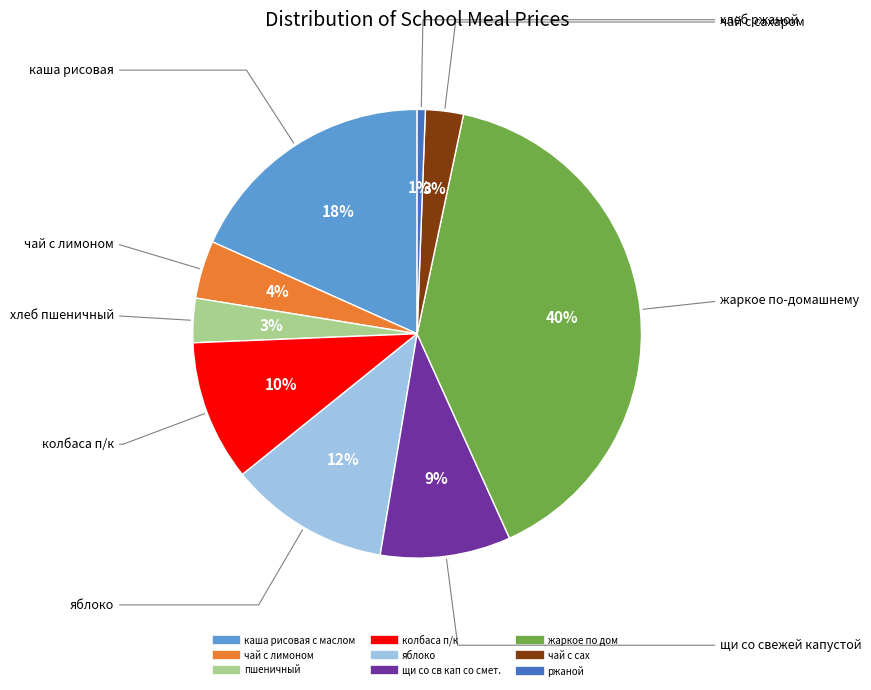

What percentage is the пшеничный slice, to the nearest percent?

3%